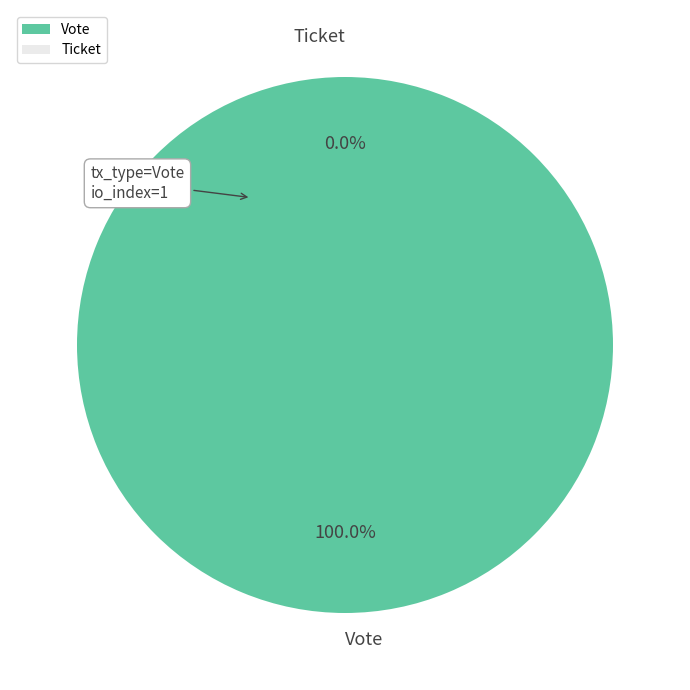

Which slice represents more than half of the pie?

Vote (io_index=1)